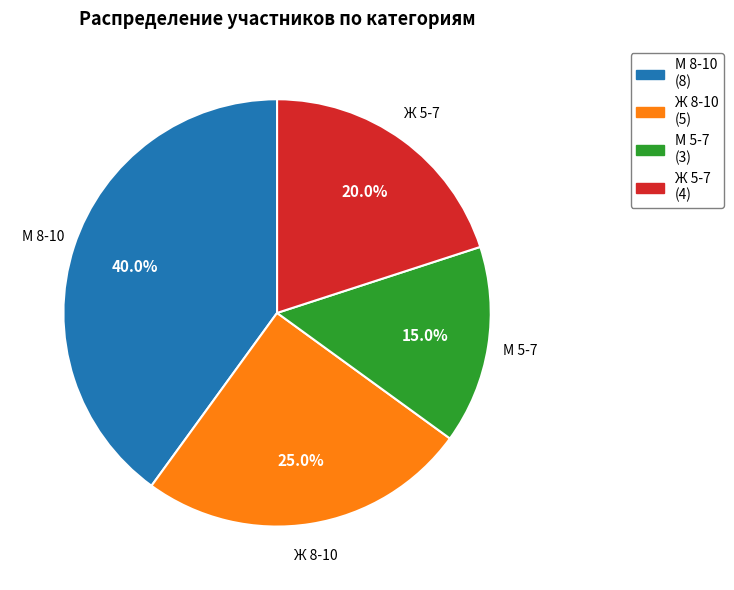

Is Ж 5-7 the majority of the pie?

No